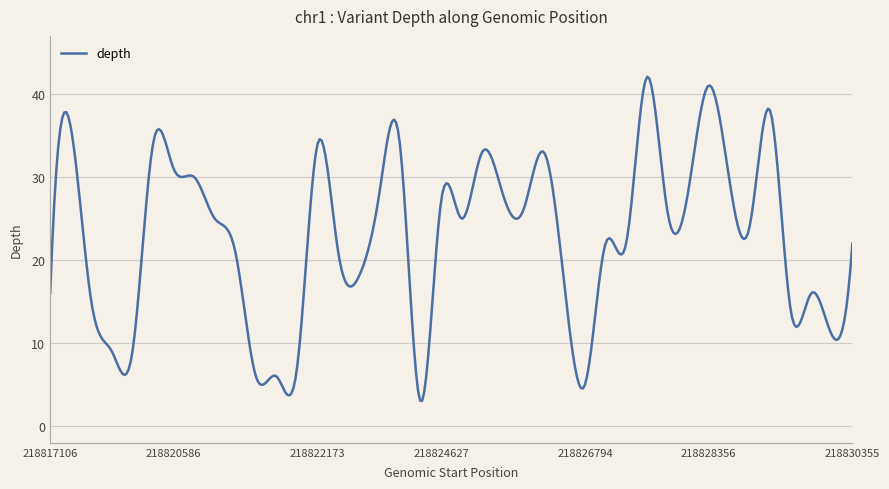

What is the smallest value displayed?

3.1